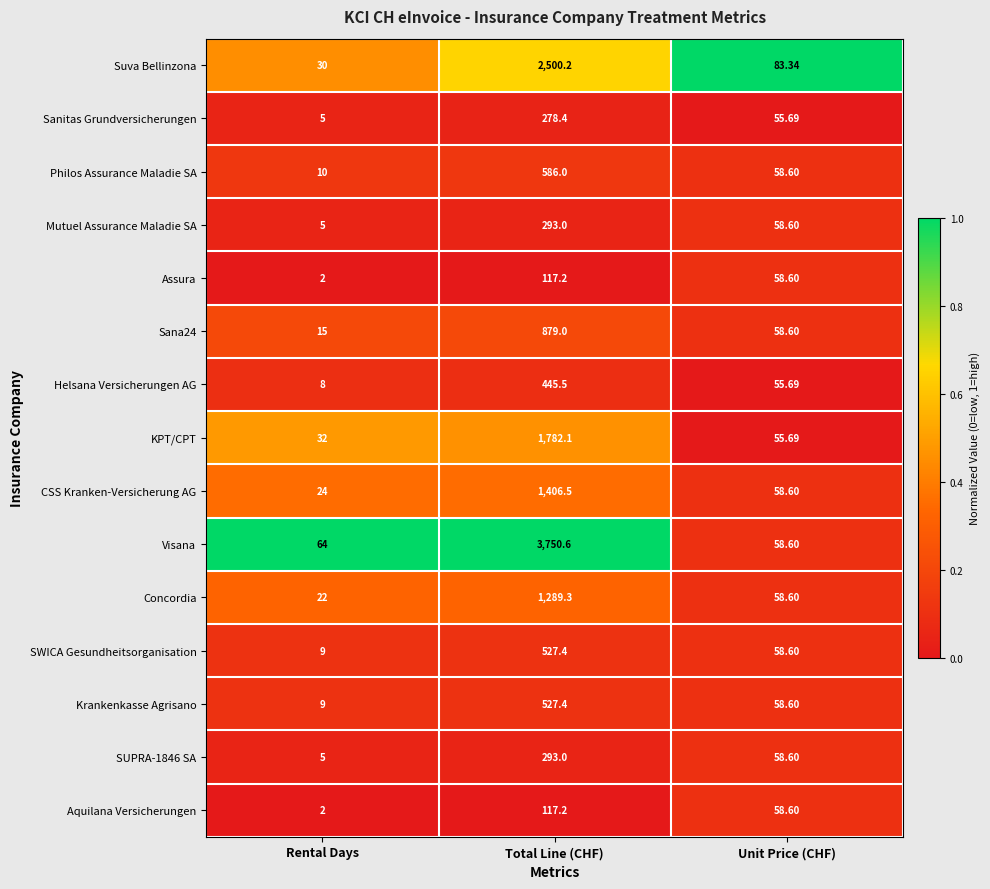

Which label corresponds to the largest value in the chart?

Total Line (CHF)